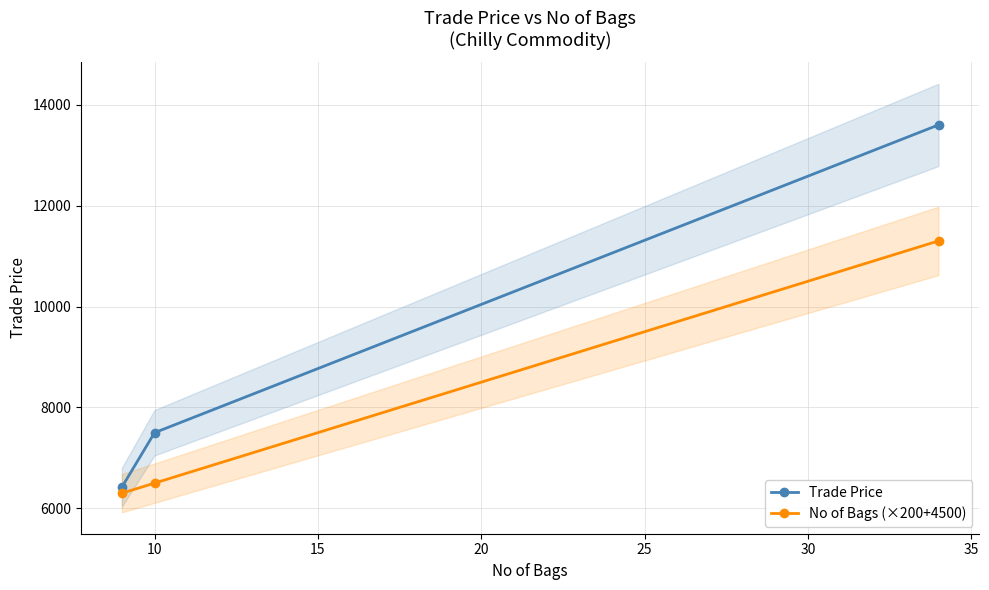

What is the highest value of the Trade Price series?

13599